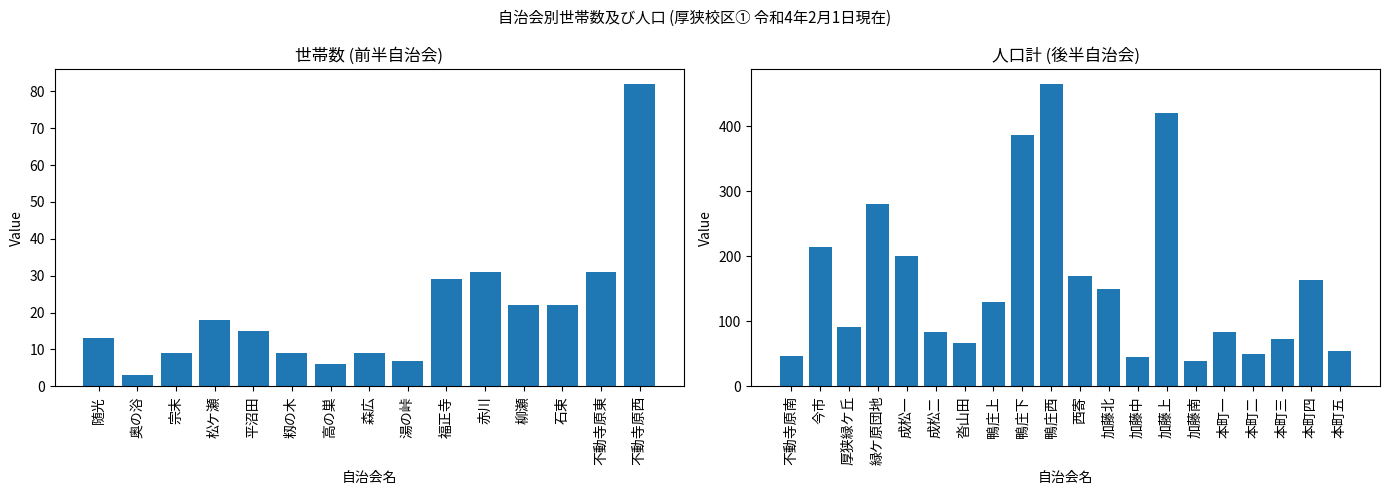

Which category has the lowest value in the 男 series?

奥の浴